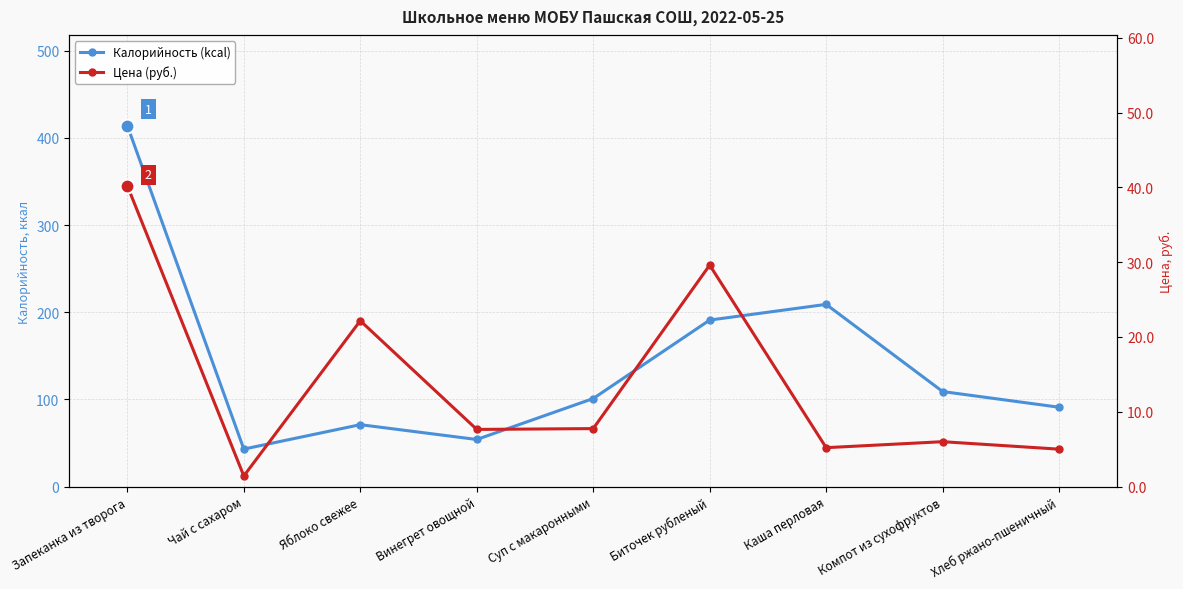

Where is Цена (руб.) nearest to the value 20?

Яблоко свежее